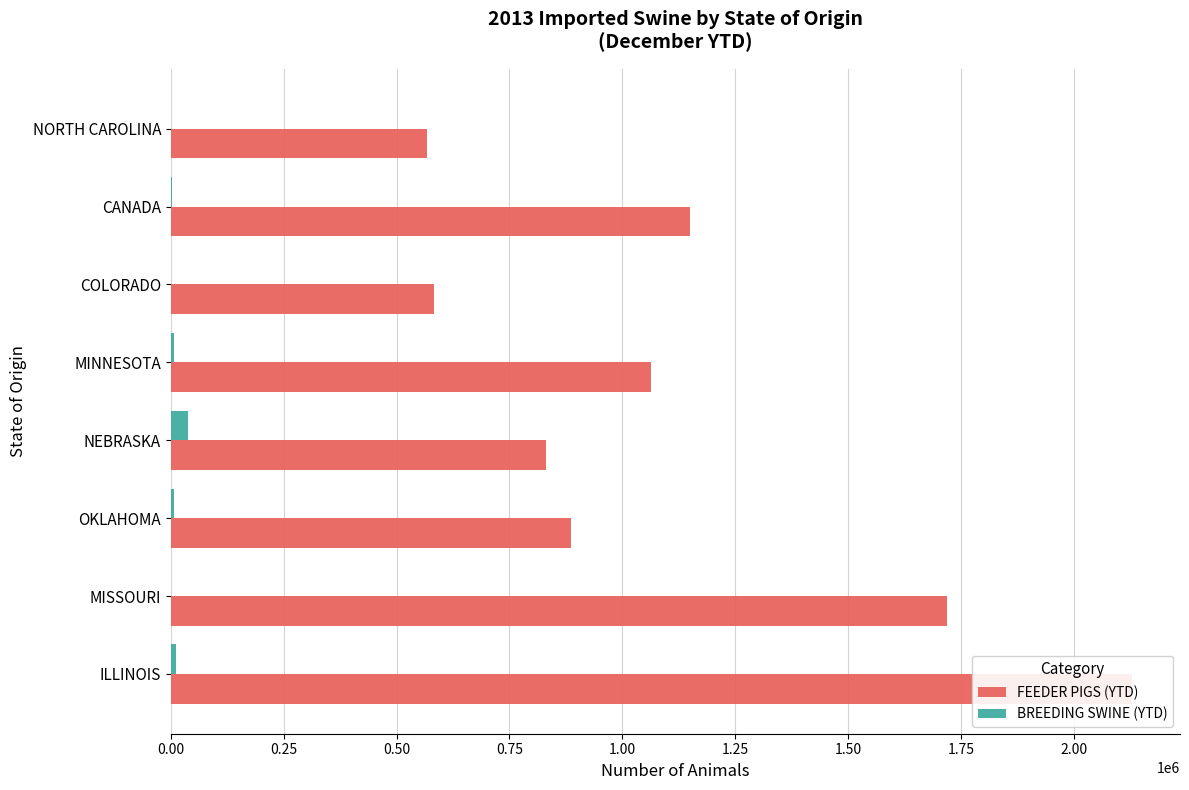

What is the difference between the maximum and minimum values in the FEEDER PIGS (YTD) series?

1561352